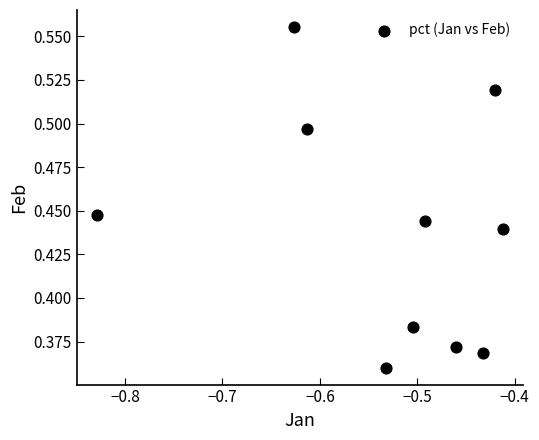

What is the average X value?

-0.5